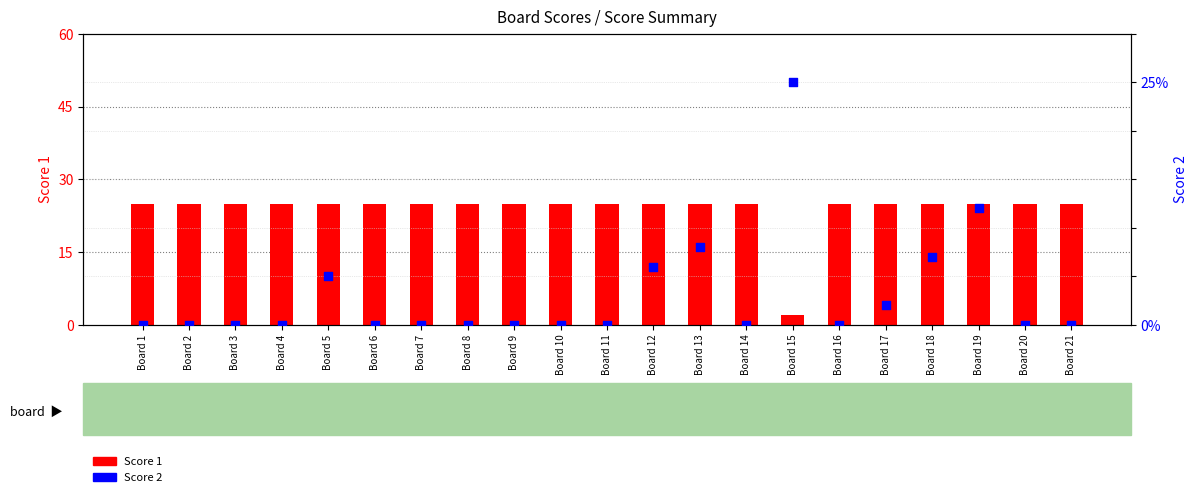

At how many categories does at least one series exceed 12?

21